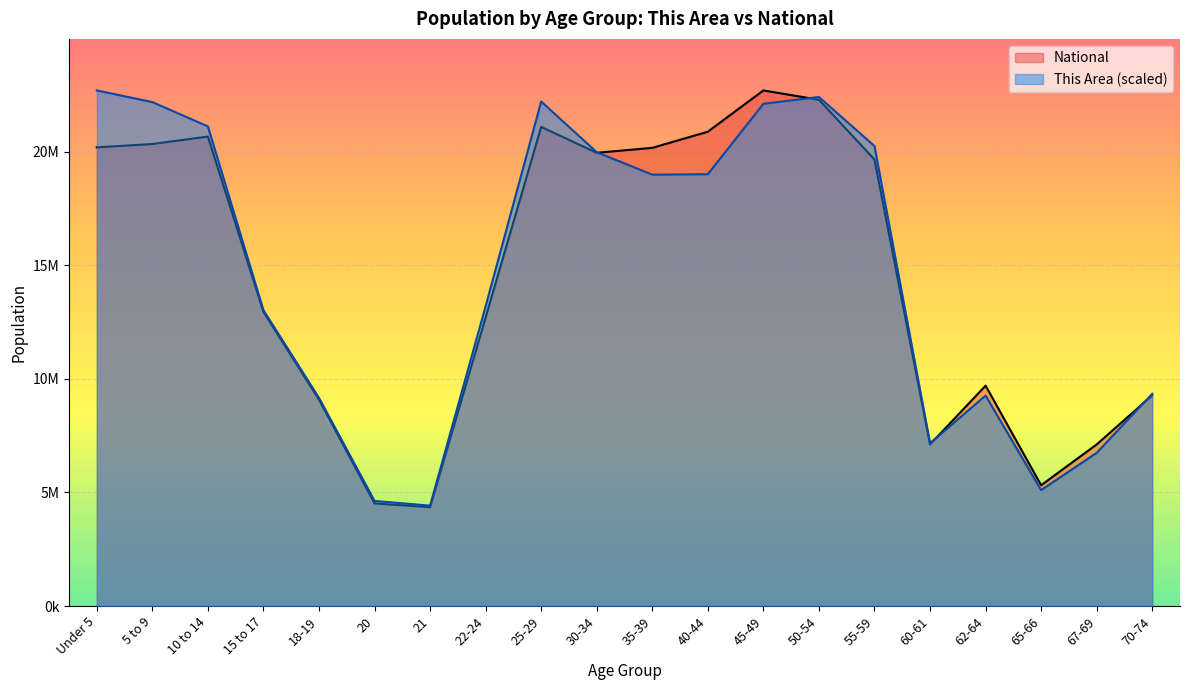

Which series has the widest spread of values?

National